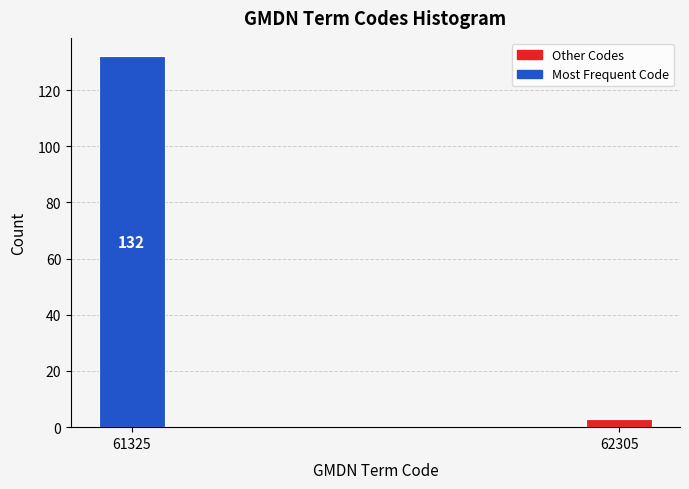

Reading right to left, what are all the values shown in this chart?

3	132